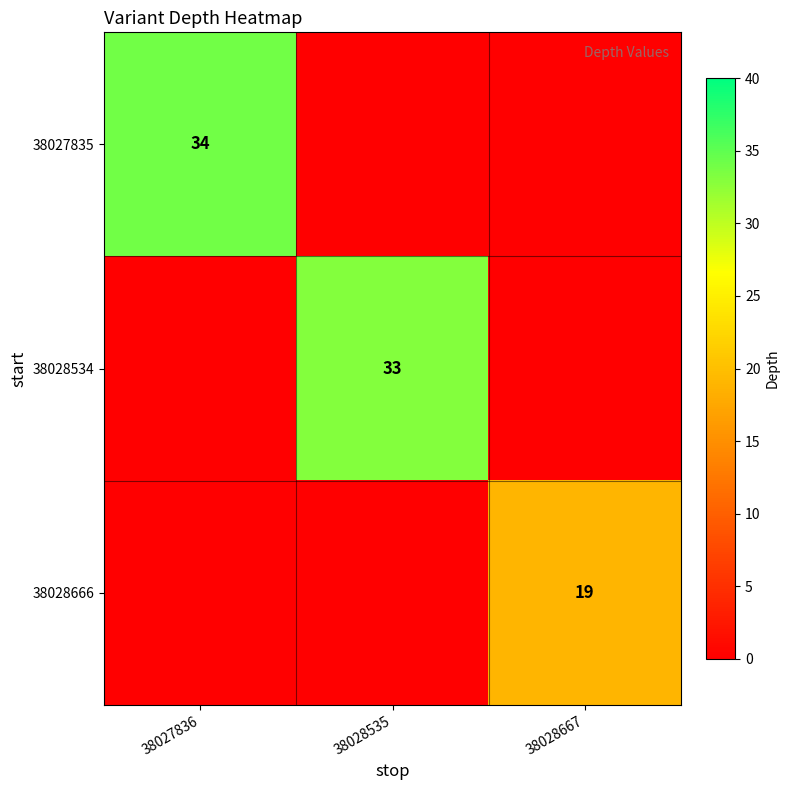

How many series are shown in this chart?

3